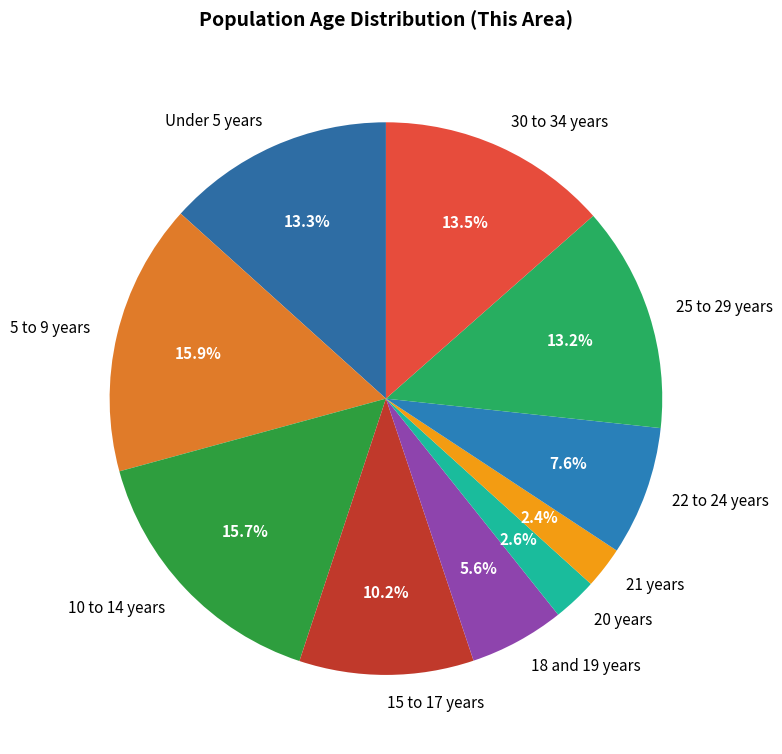

To the nearest percent, what percentage of the pie is 21 years?

2%